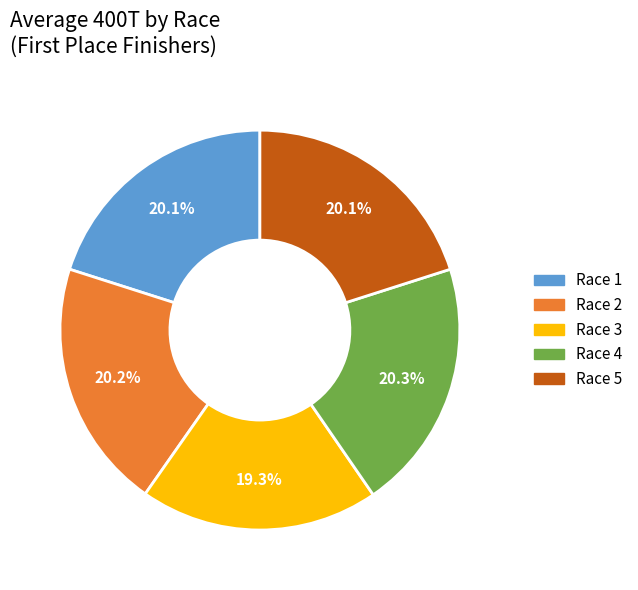

To the nearest percent, what portion does Race 1 represent?

20%